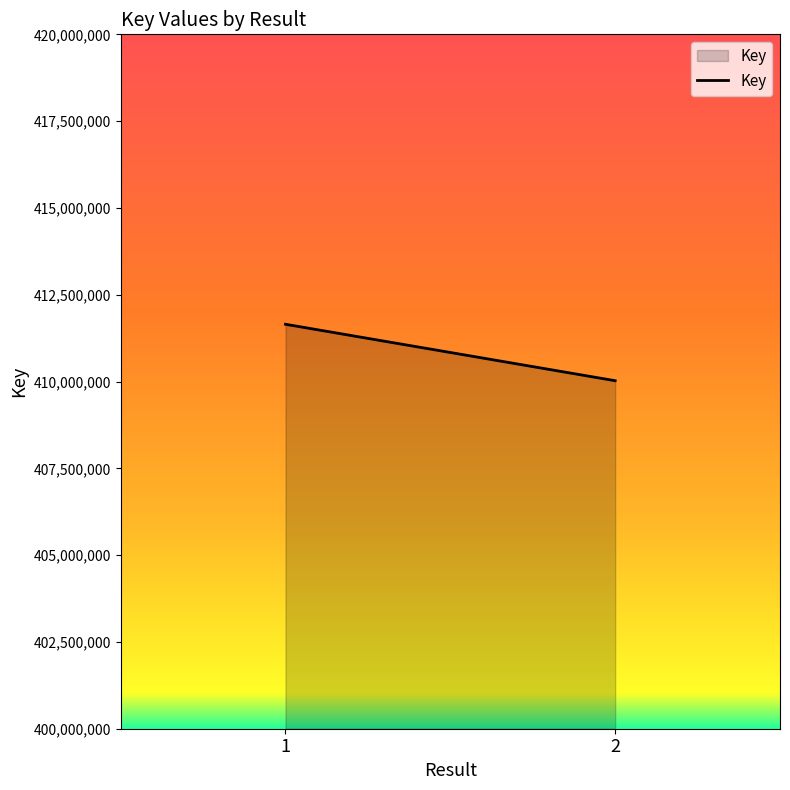

How many lines are shown in the chart?

1